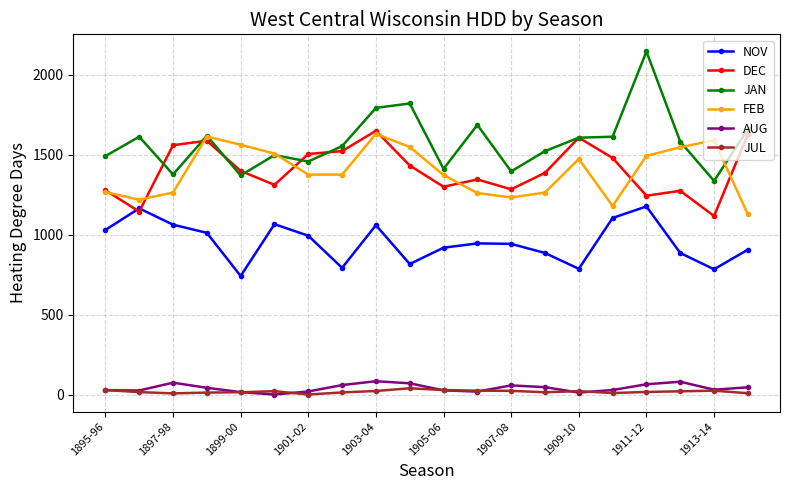

Which series has the largest range (max minus min)?

JAN